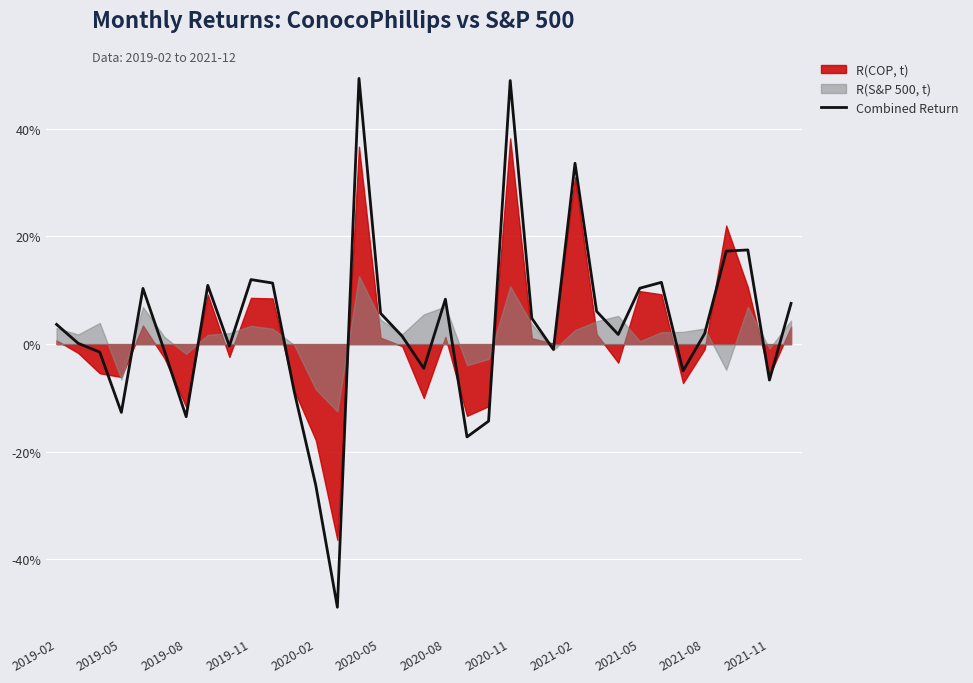

How many negative values are there?

14